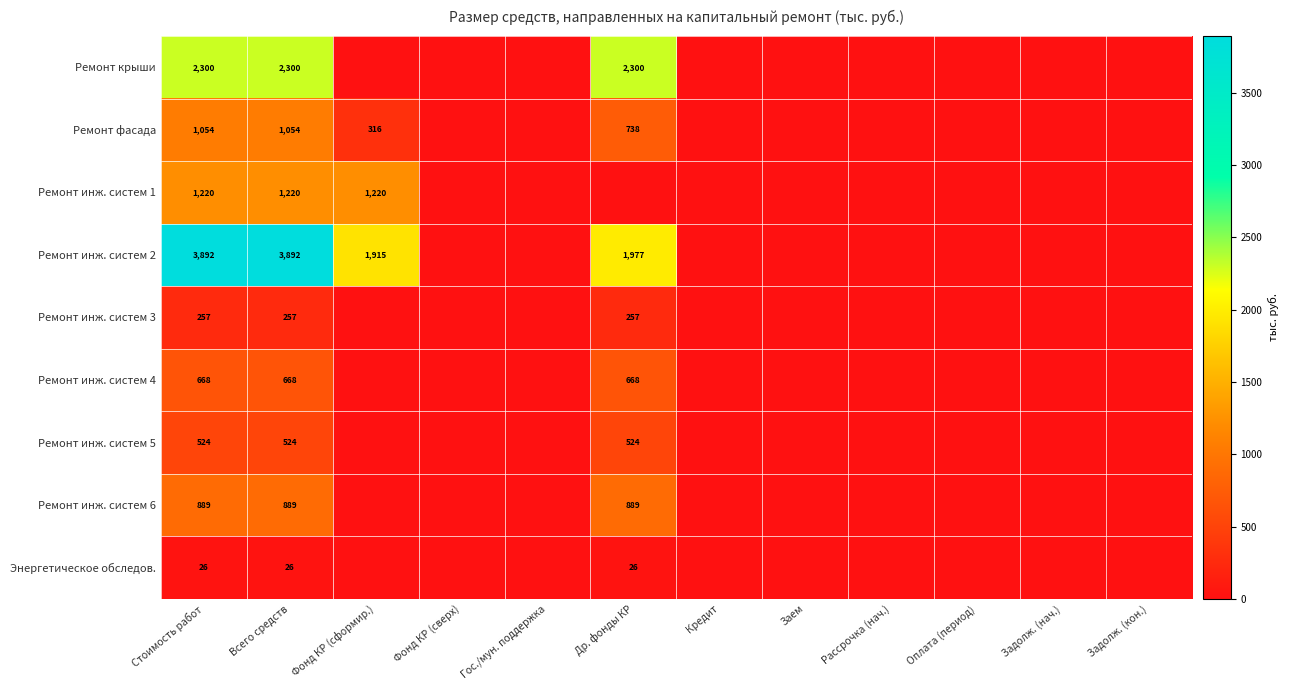

Which label corresponds to the largest value in the chart?

Стоимость работ